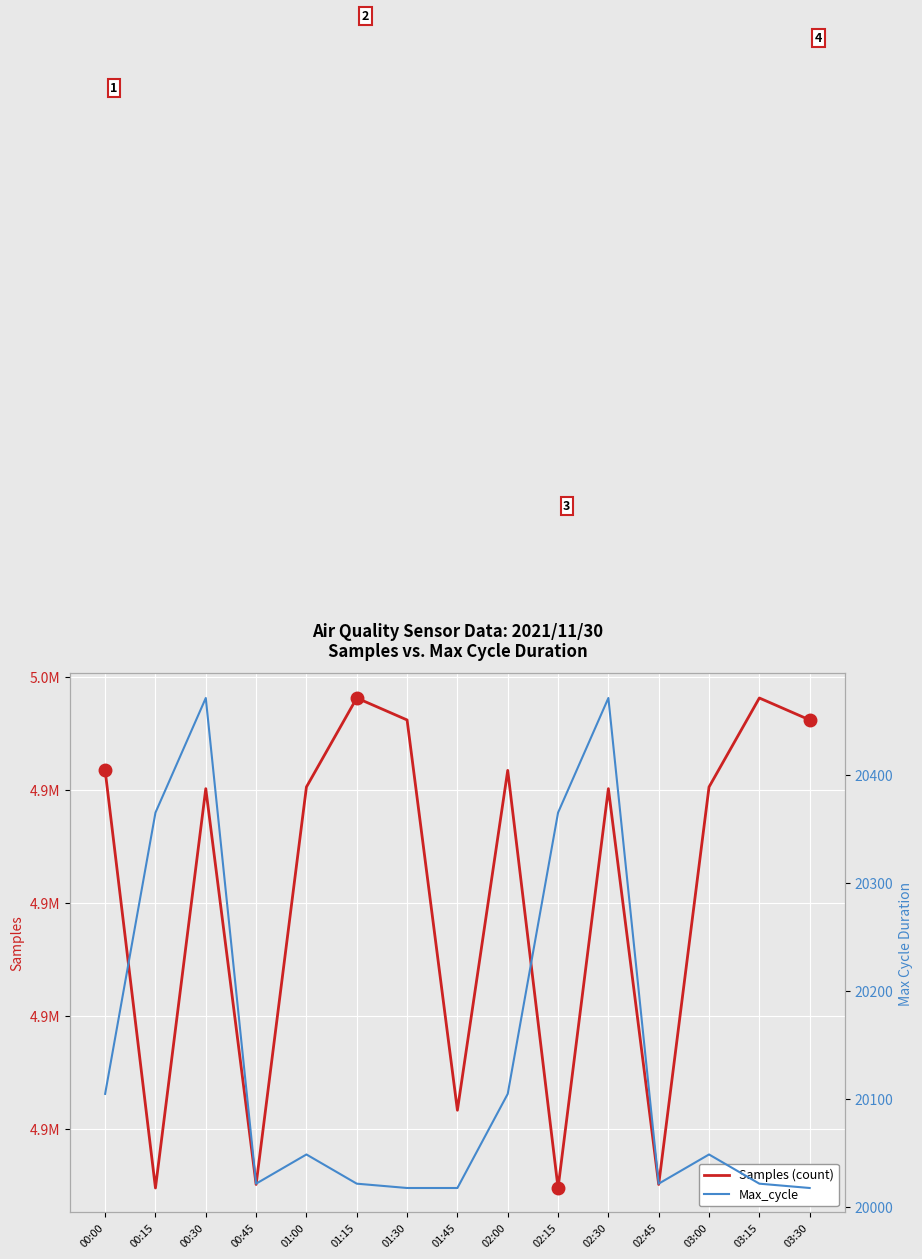

Reading right to left, transcribe all the data shown in this chart.

Samples (count): 03:30=4998102	03:15=4999073	03:00=4995138	02:45=4977563	02:30=4995064	02:15=4977407	02:00=4995872	01:45=4980845	01:30=4998102	01:15=4999073	01:00=4995138	00:45=4977563	00:30=4995064	00:15=4977407	00:00=4995872
Max_cycle: 03:30=20018	03:15=20022	03:00=20049	02:45=20022	02:30=20471	02:15=20365	02:00=20105	01:45=20018	01:30=20018	01:15=20022	01:00=20049	00:45=20022	00:30=20471	00:15=20365	00:00=20105